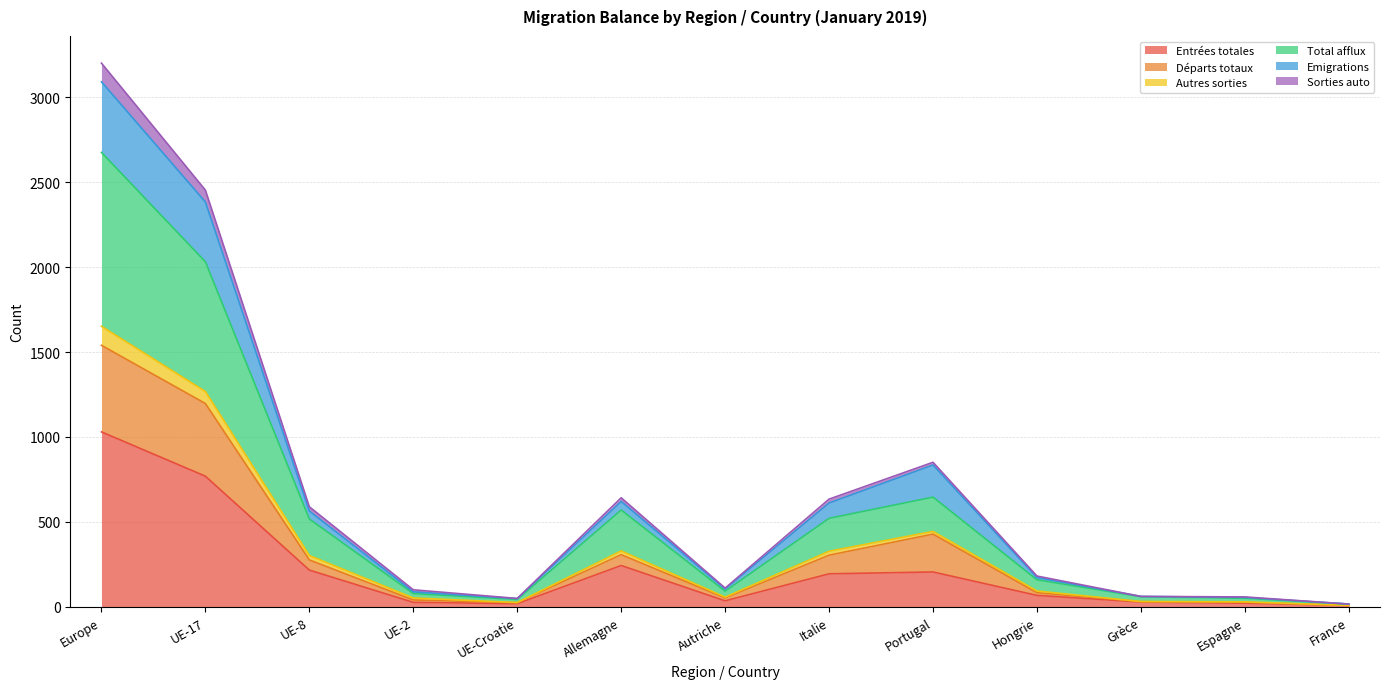

Where is the first local maximum for Entrées totales?

Allemagne